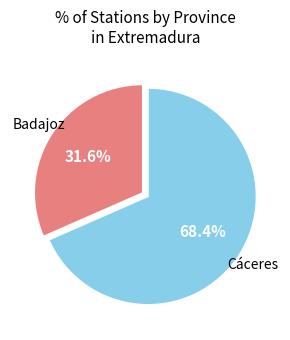

Does any single category account for the majority?

Yes